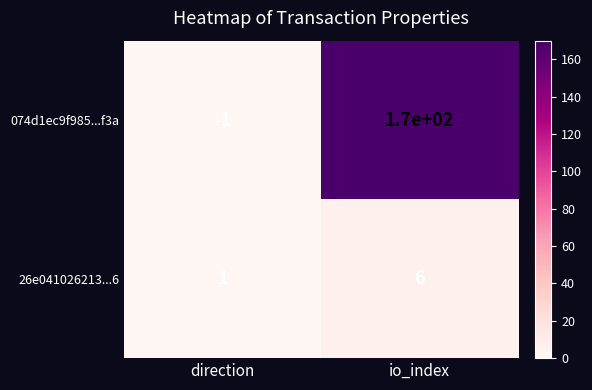

Rank the series by their maximum value, from lowest to highest.

26e041026213...6, 074d1ec9f985...f3a